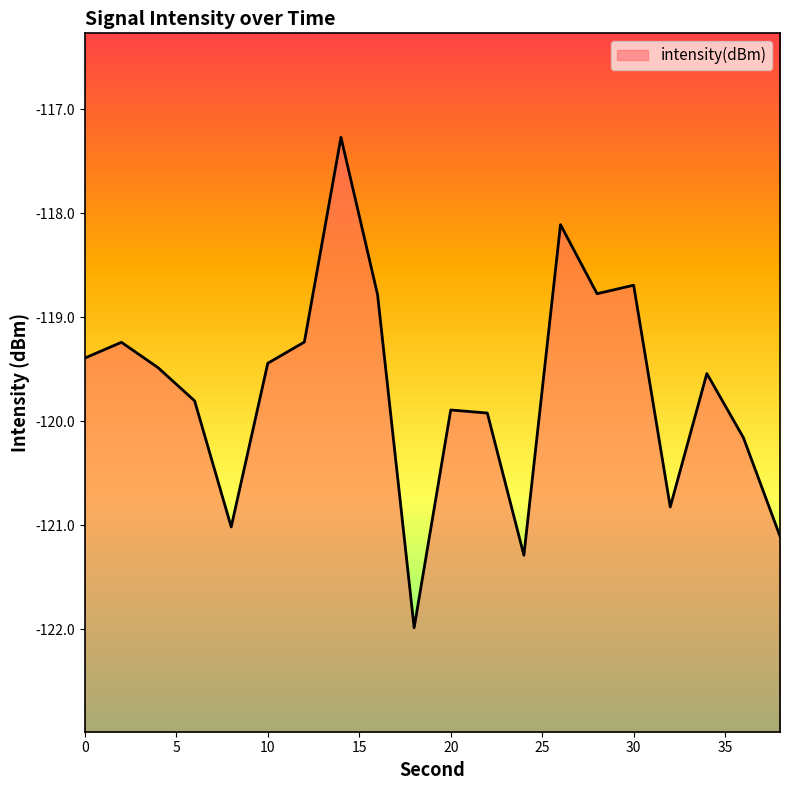

What is the difference between the values at 8 and 4?

1.5